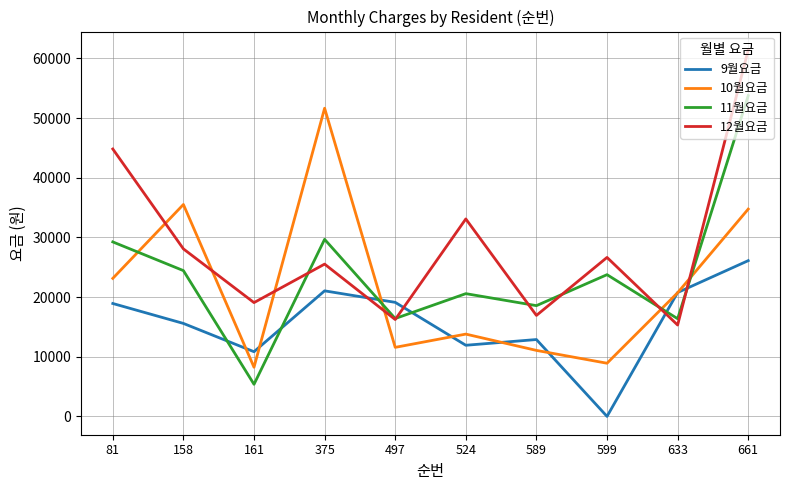

Which series changed the most between 158 and 497?

10월요금